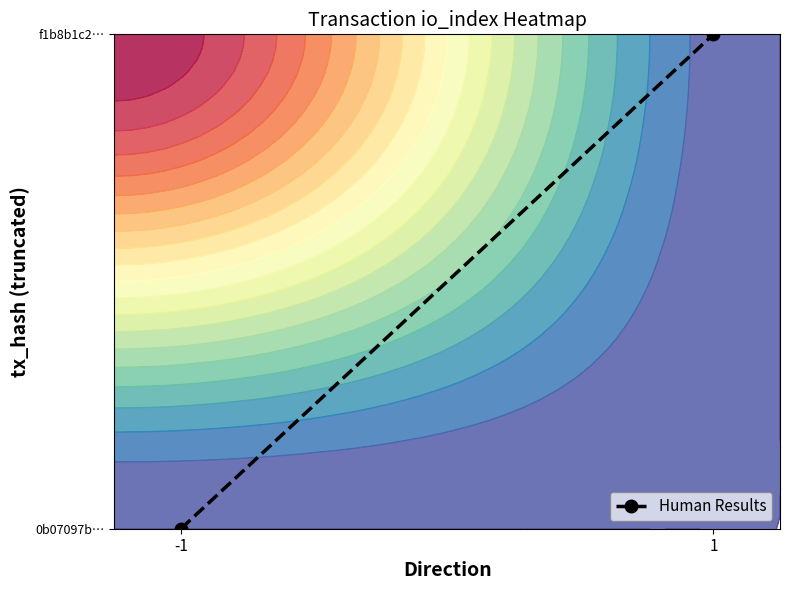

Rank the categories by value from highest to lowest.

1, -1